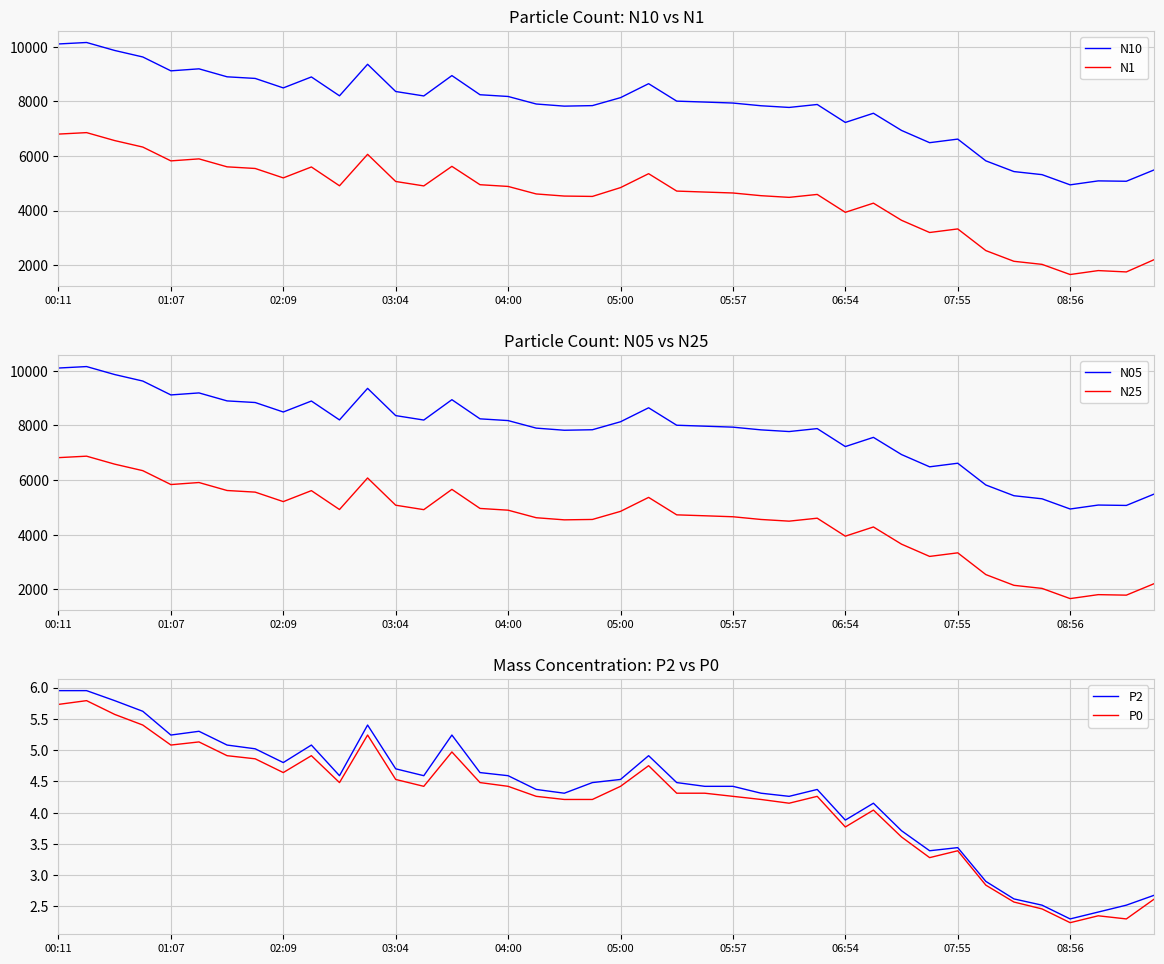

What is the difference between the maximum and minimum values in the N10 series?

5209.5